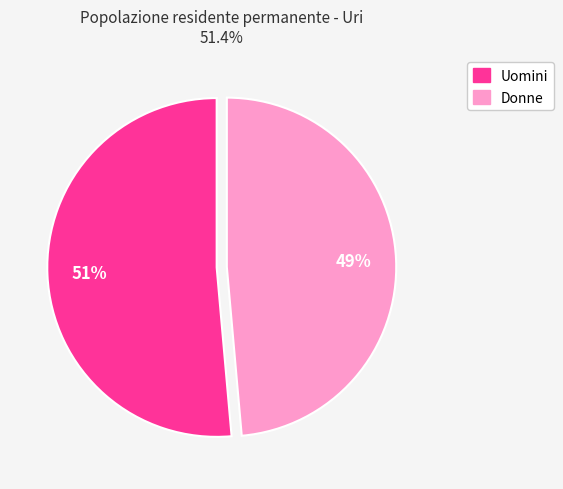

Is there a majority slice in this chart?

Yes